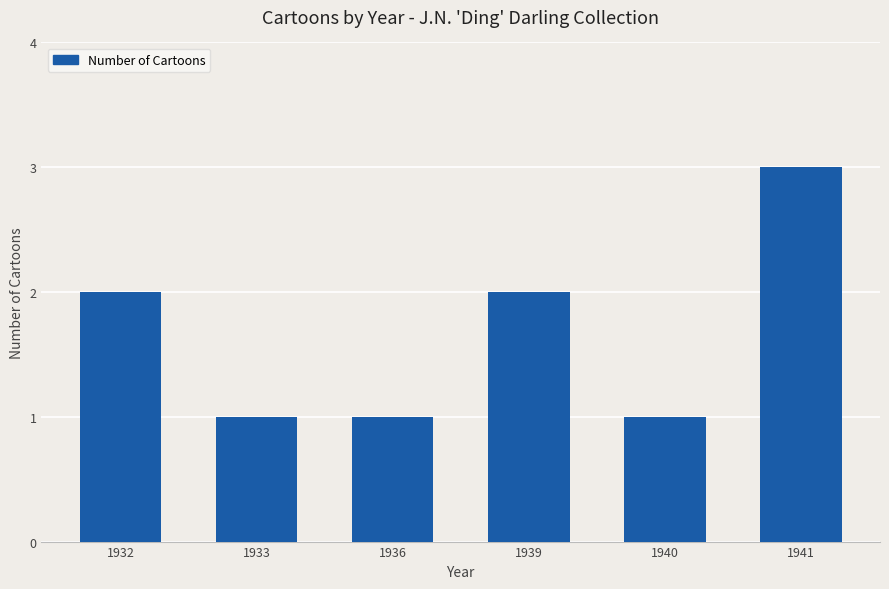

What is the maximum value shown in the chart?

3